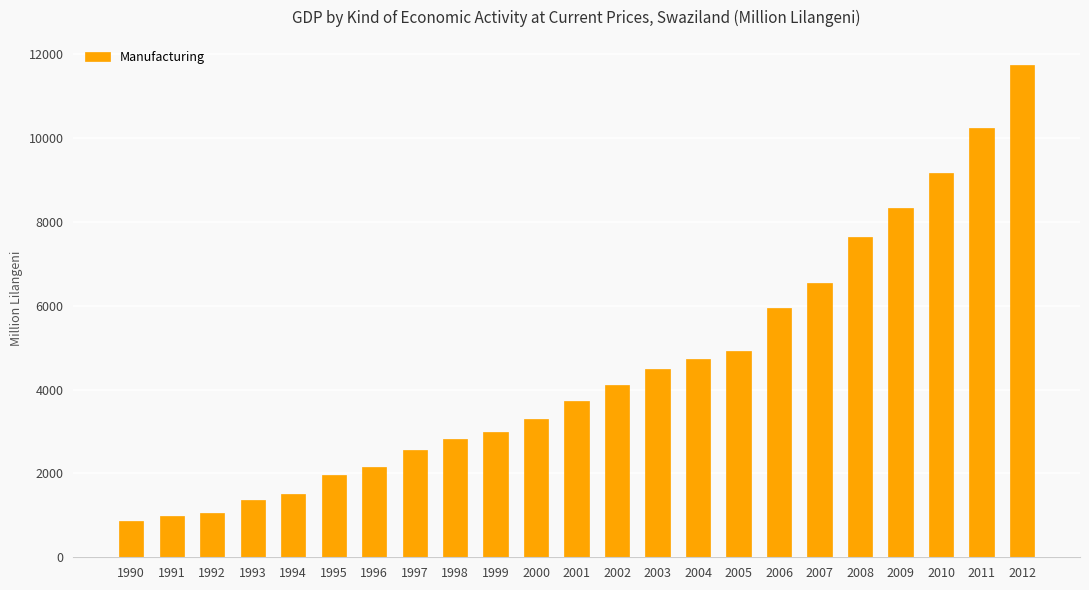

What is the difference between the maximum and minimum values?

10881.9